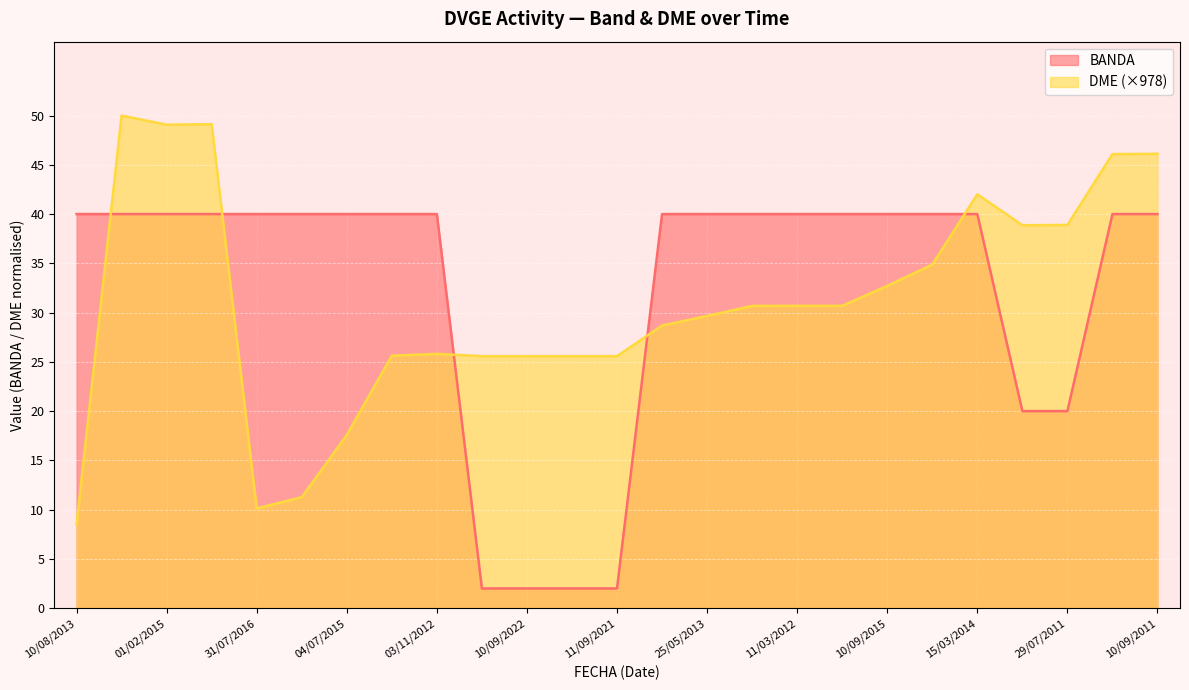

Which series has the largest range (max minus min)?

DME (×978)